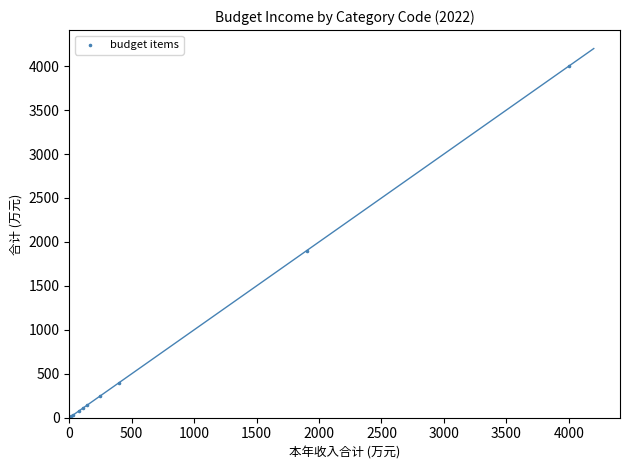

What Y value in the scatter plot is closest to 2000?

1901.0